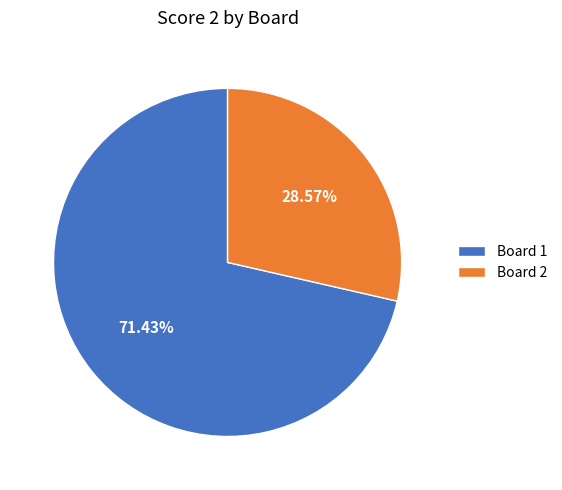

To the nearest percent, what is the average slice percentage?

50%